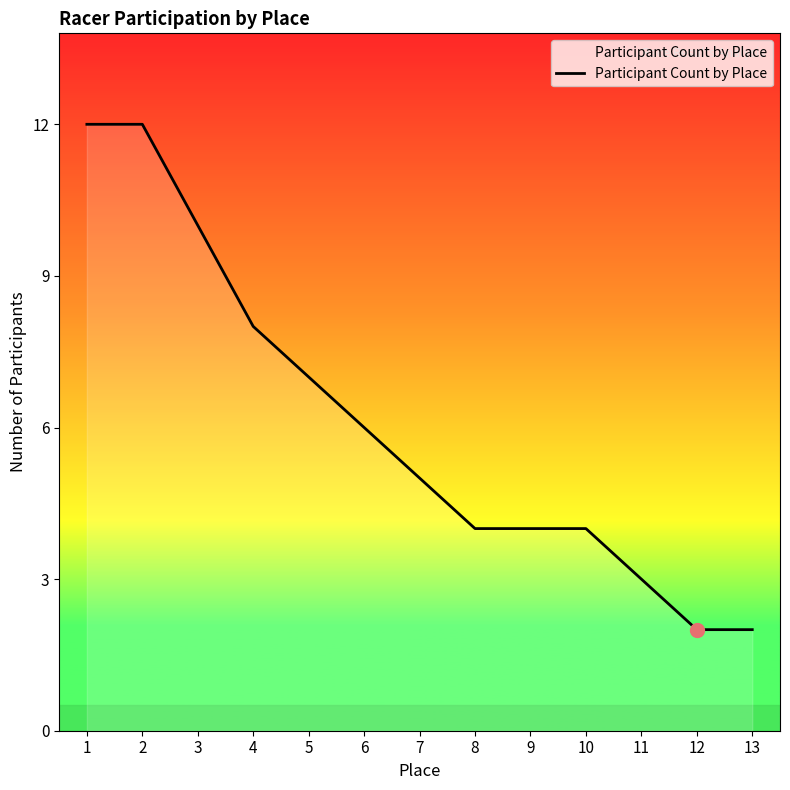

What is the ratio of the value at 6 to the value at 13?

3.0